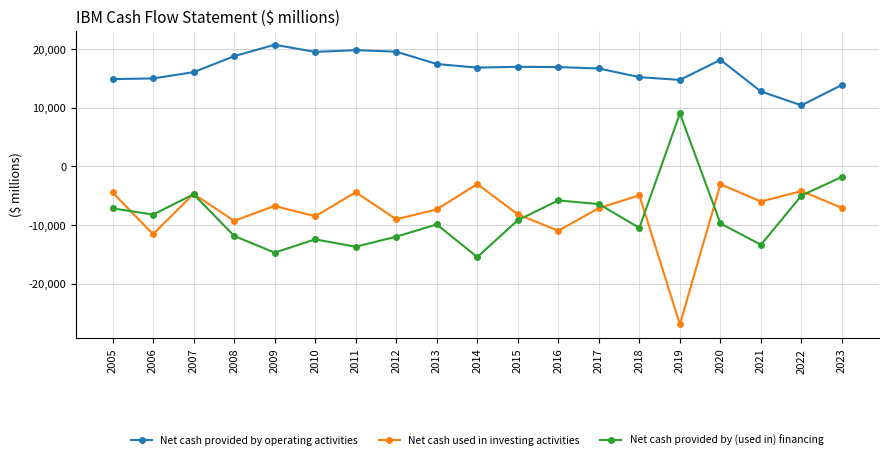

The Net cash used in investing activities series shows -4202 at 2022. True or false?

True